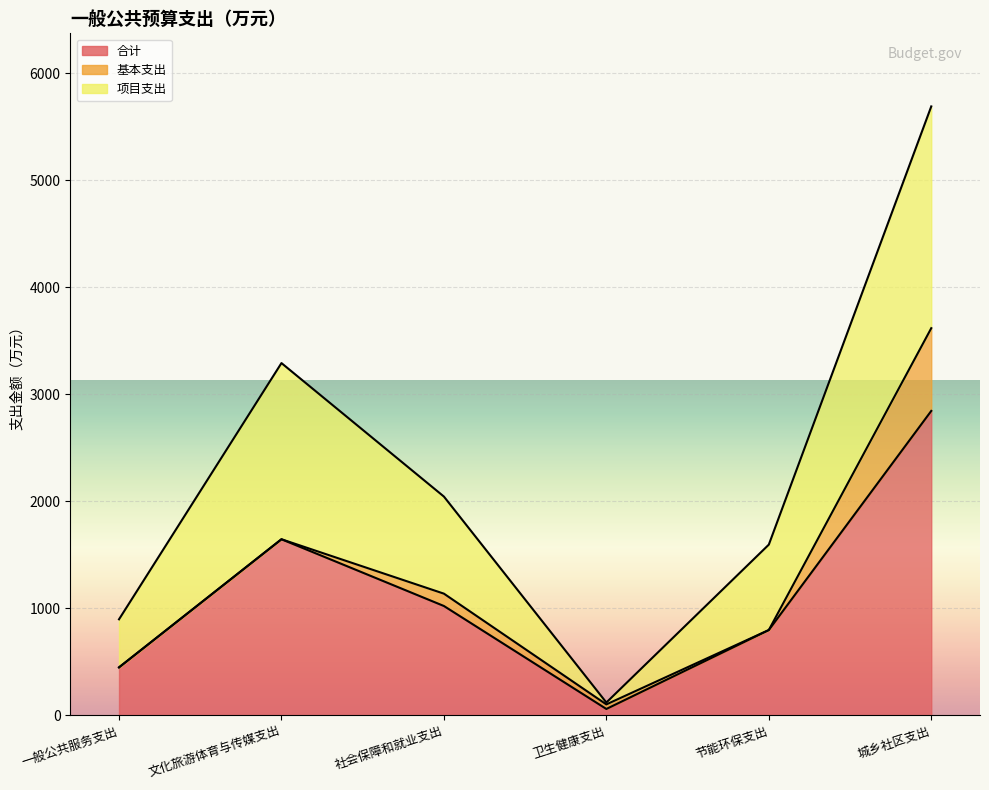

What value does the 项目支出 series have at 社会保障和就业支出?

907.2